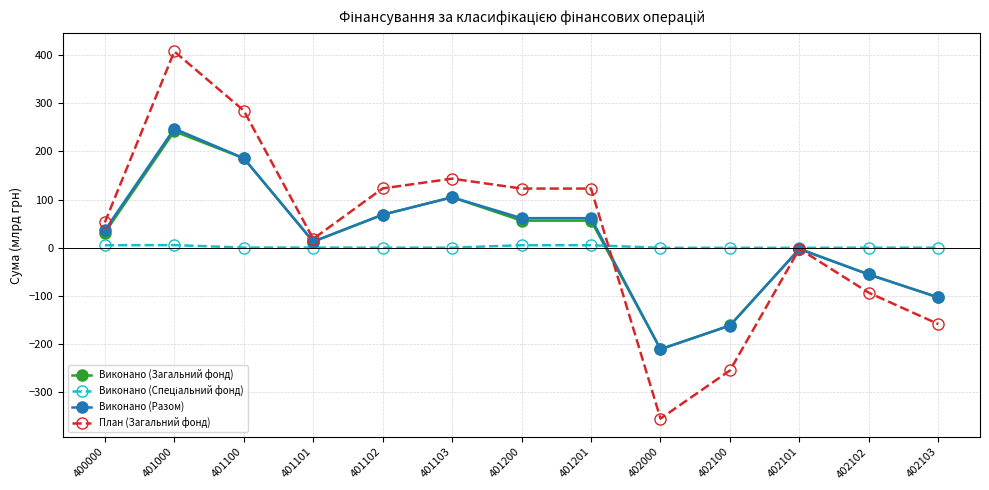

Which series changed the most between 401103 and 402100?

План (Загальний фонд)